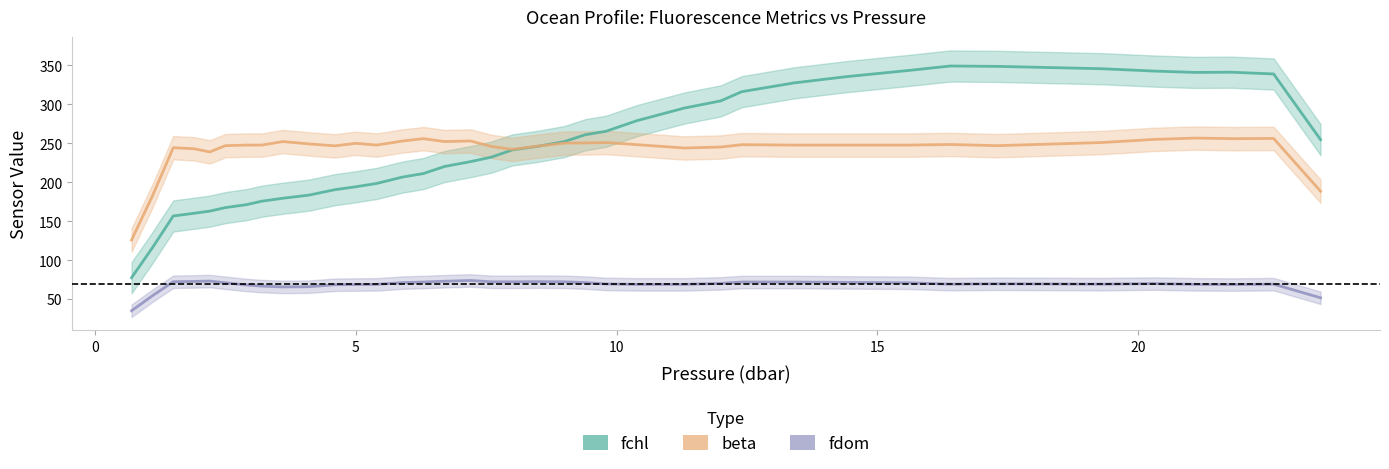

How many values in the beta series exceed 247?

25